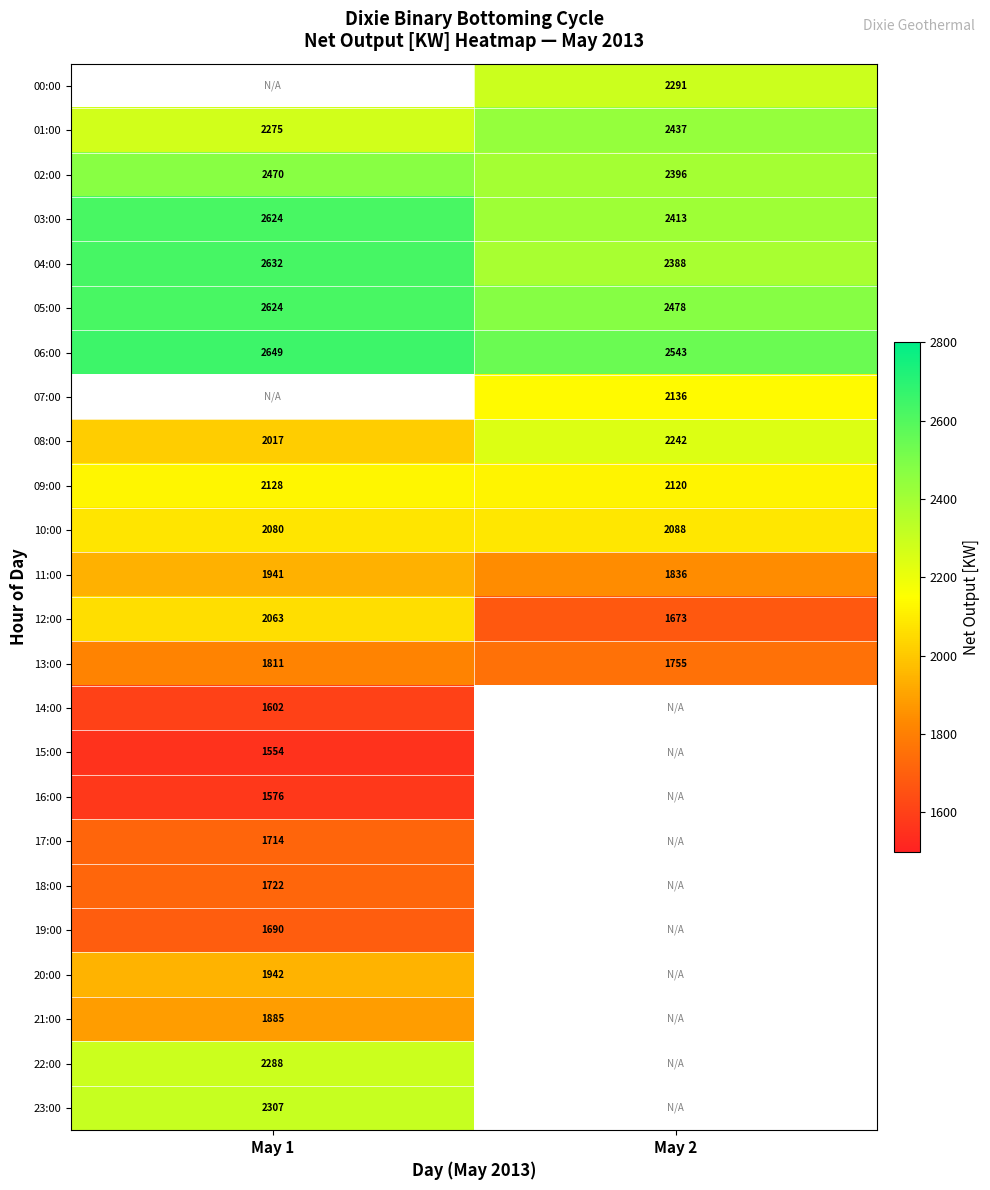

What is the maximum value for 10:00?

2088